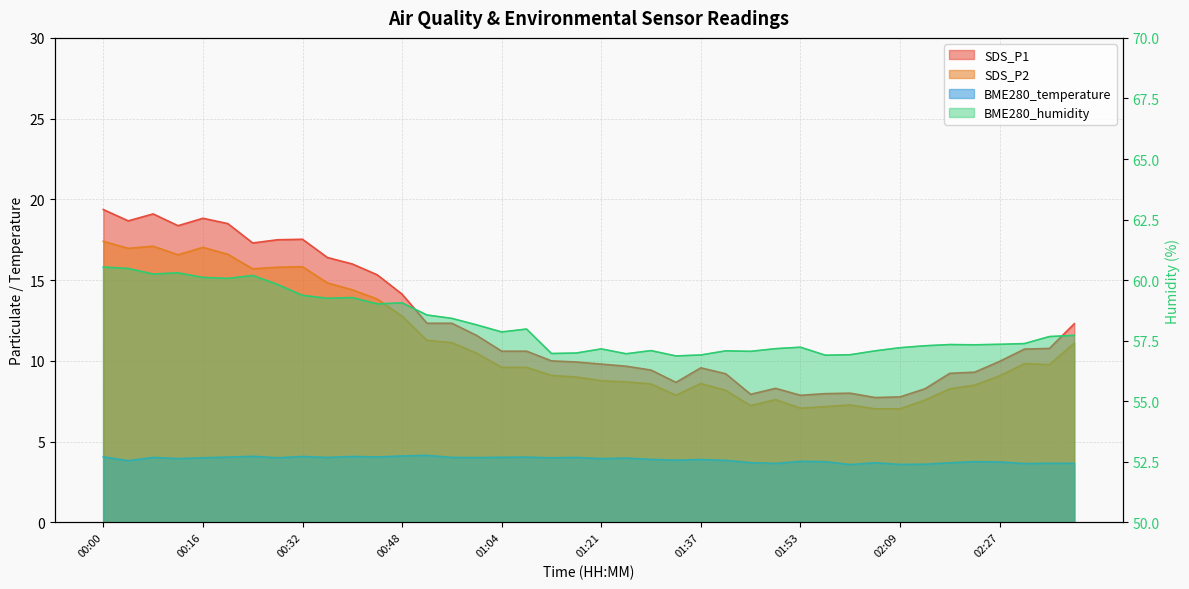

How many series are shown in this chart?

4